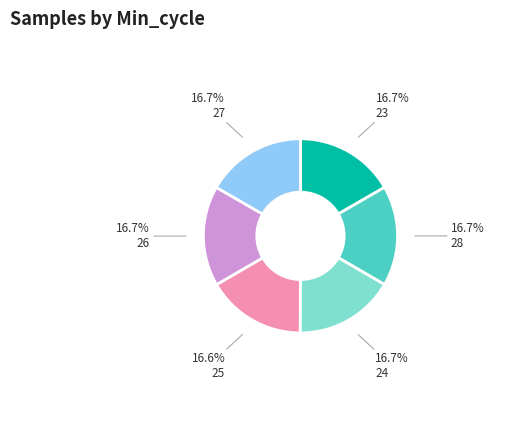

Count the number of slices in the pie.

6